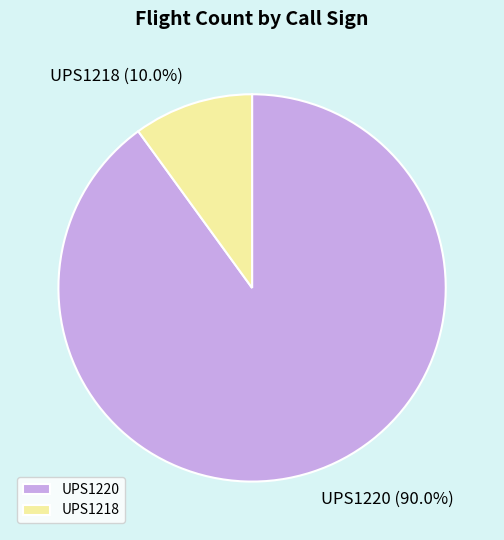

To the nearest percent, what portion does UPS1218 represent?

10%